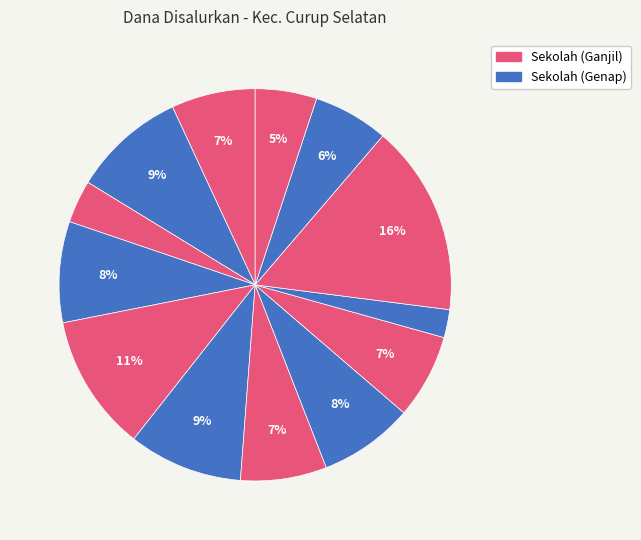

How many segments does this pie chart have?

13